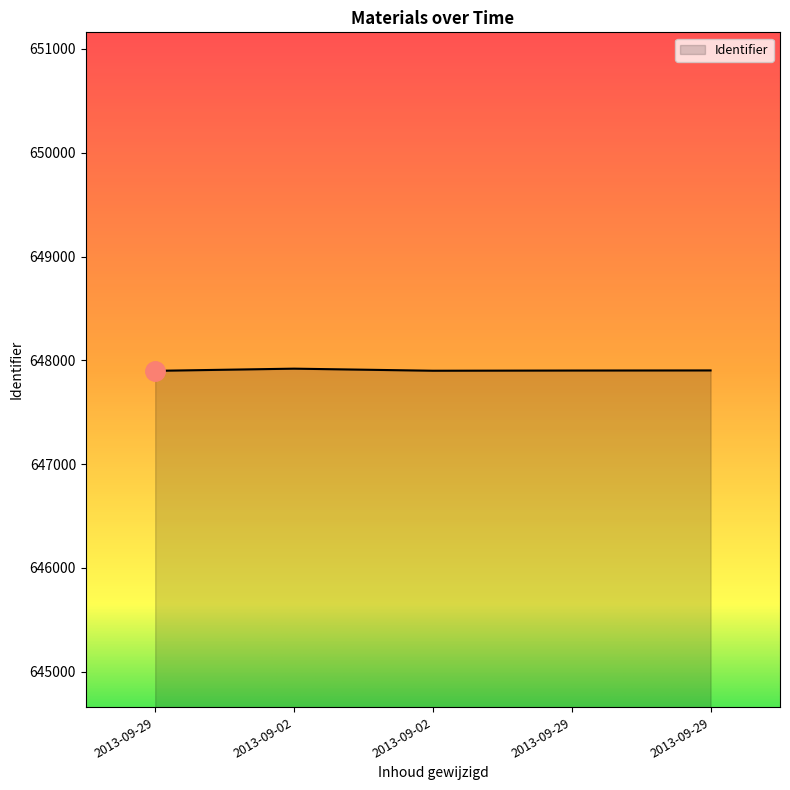

Where is the first local minimum?

2013-09-02